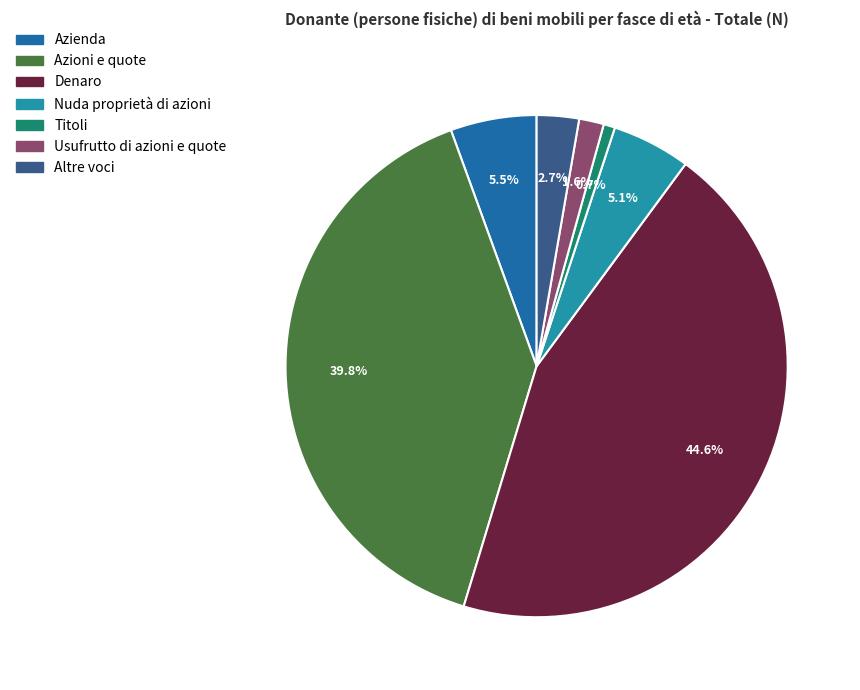

Which category has the biggest portion of the pie?

Denaro